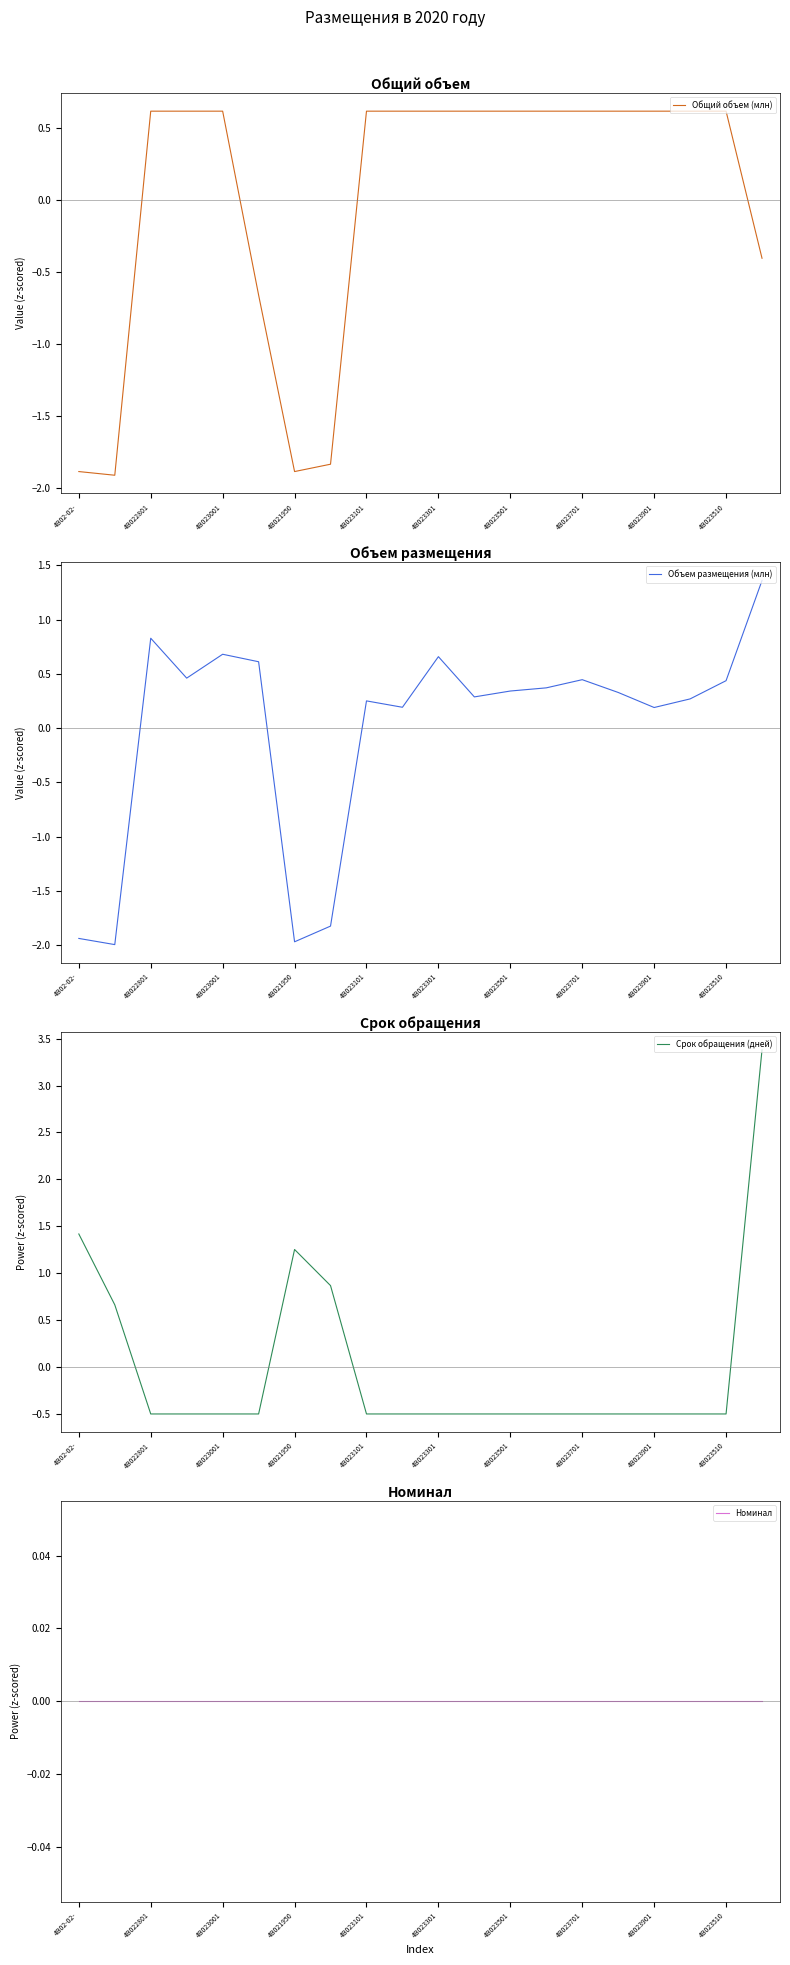

The Общий объем (млн) series shows 0.3 at 4B023901. True or false?

False